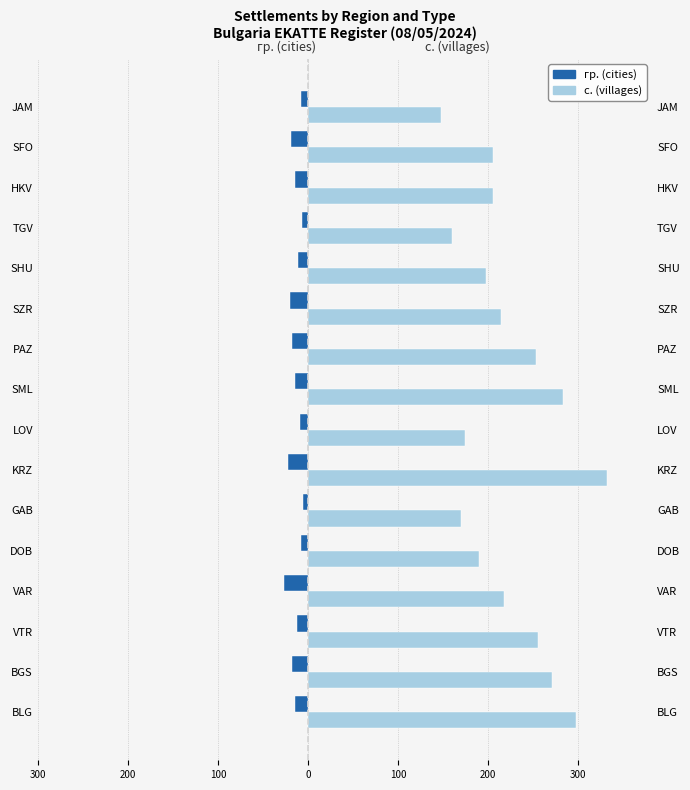

Reading left to right, extract all data points from this chart.

гр. (cities): -14	-18	-12	-27	-8	-6	-22	-9	-15	-18	-20	-11	-7	-14	-19	-8
с. (villages): 298	271	255	218	190	170	332	174	283	253	214	198	160	205	205	148